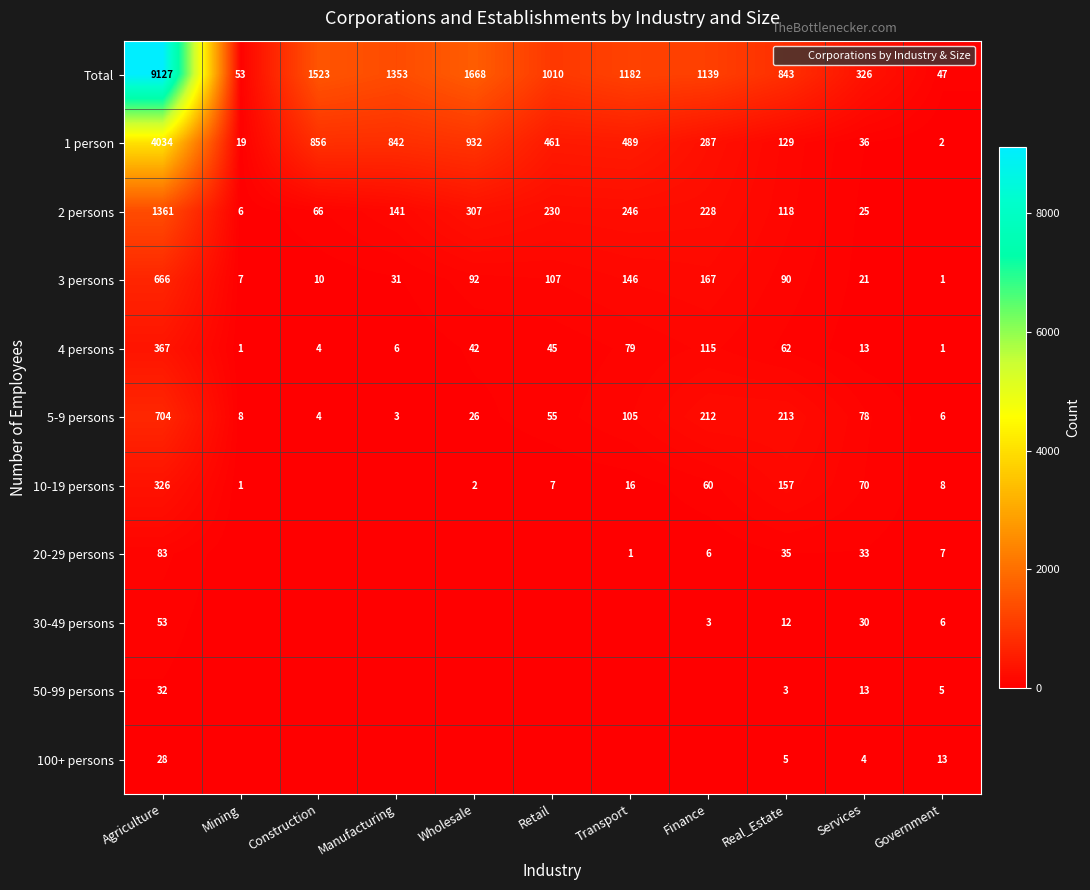

At which category is the sum across all series the highest?

Agriculture